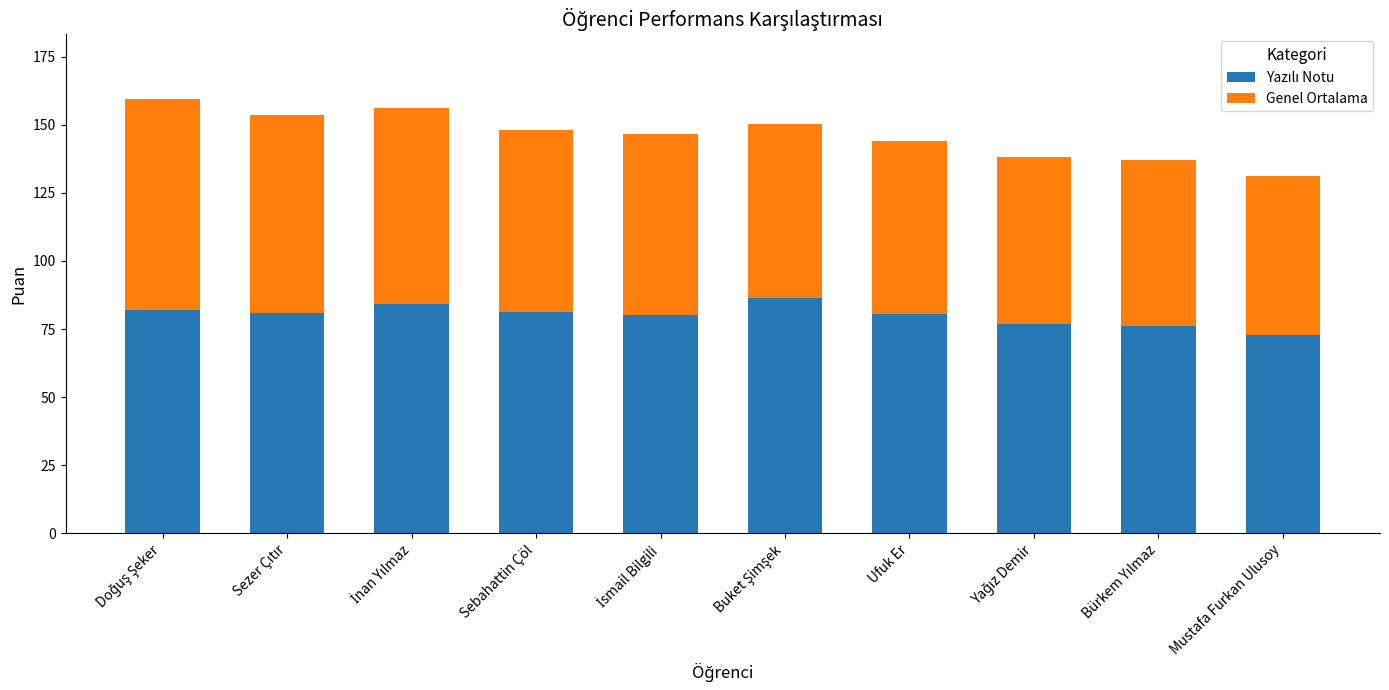

What is the total value across all series at Sebahattin Çöl?

147.9